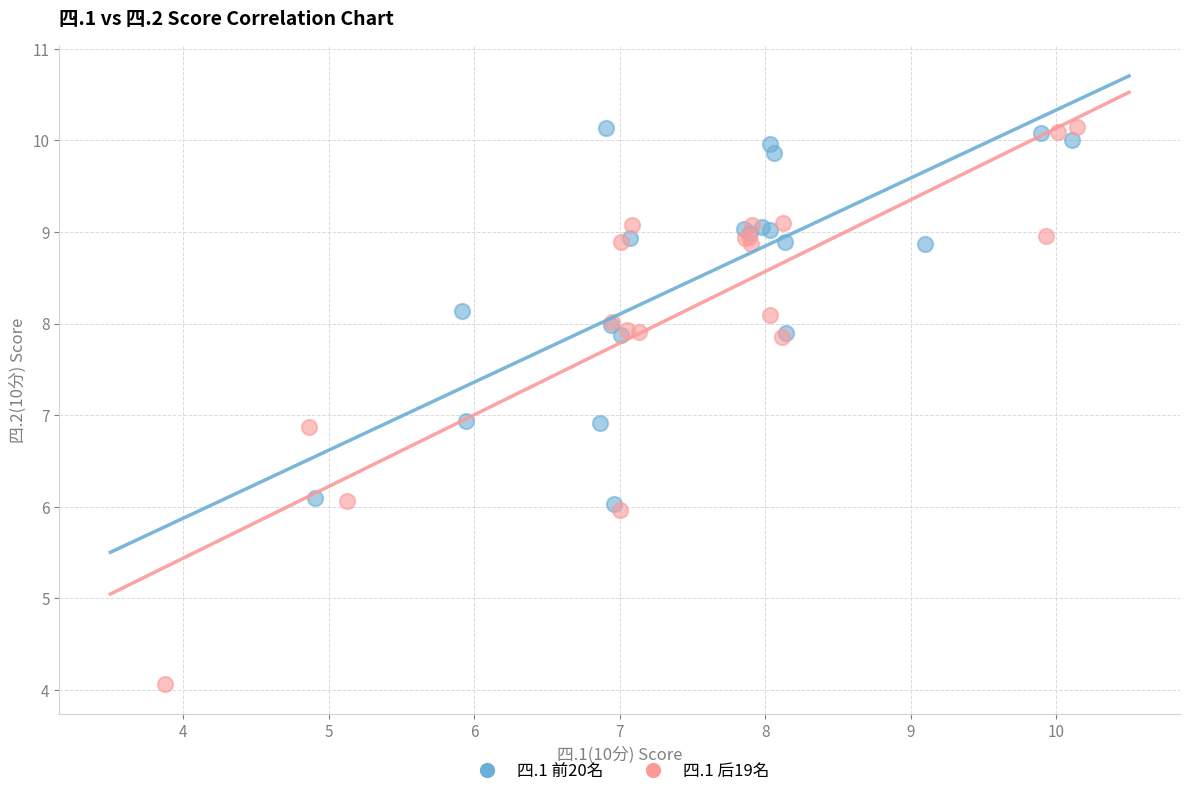

Which series has the largest Y range (max minus min)?

四.1 后19名